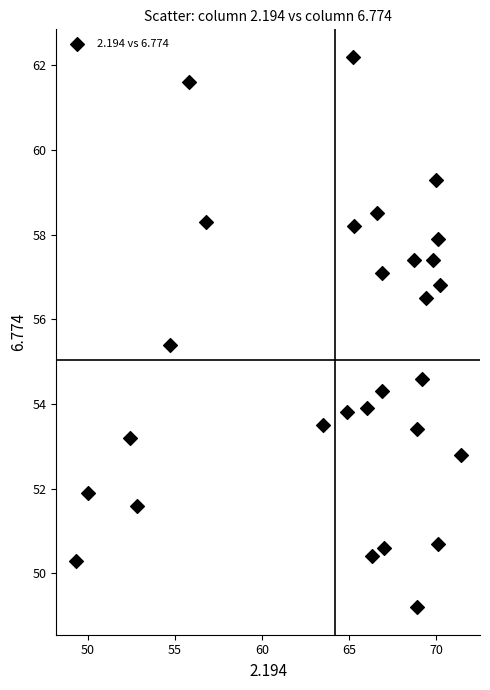

What is the range of Y values (max minus min)?

13.0